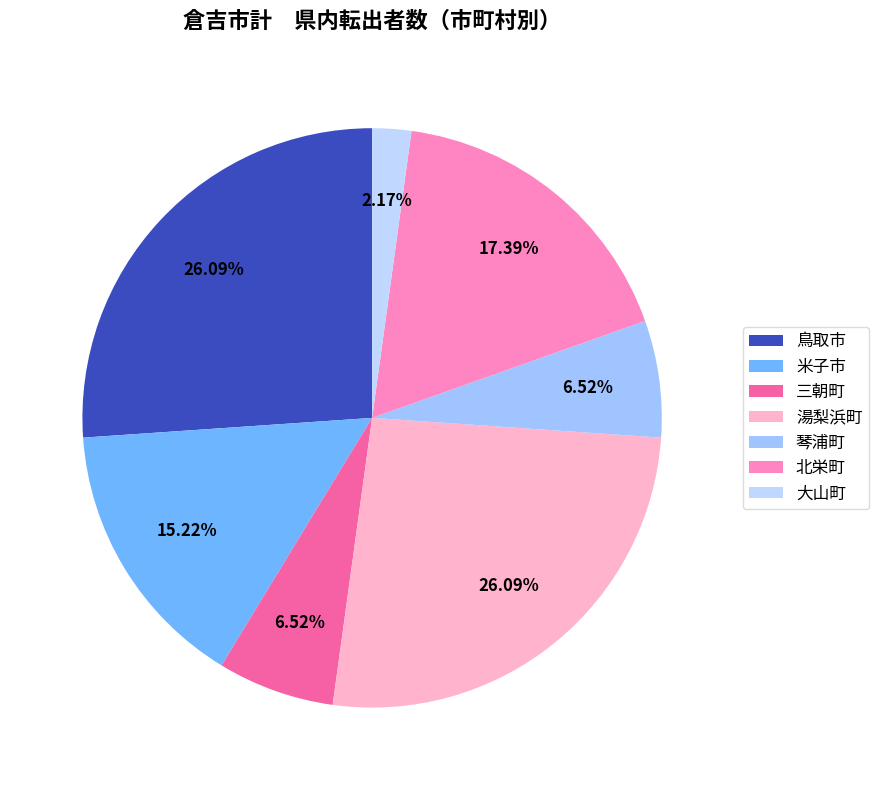

How many segments does this pie chart have?

7